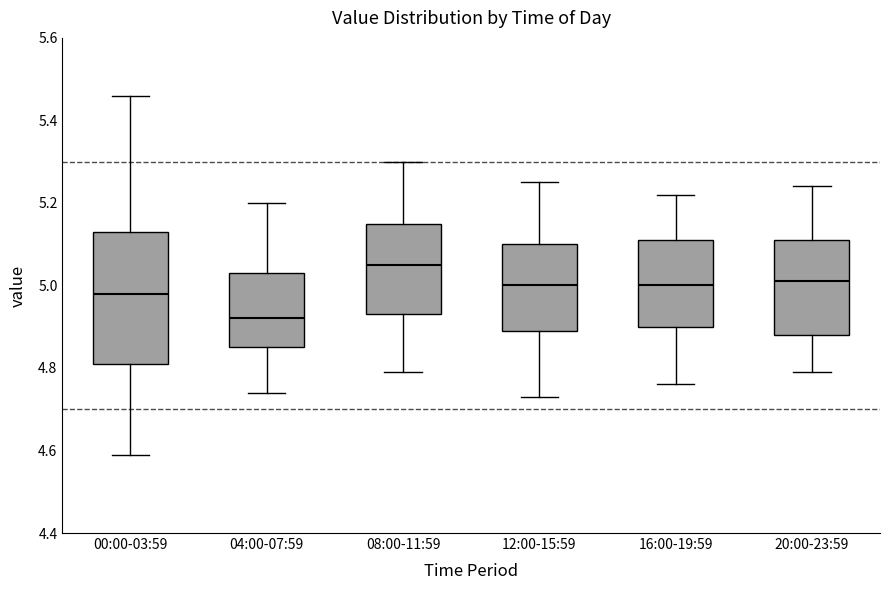

Reading left to right, transcribe this box plot: for each box, give where its median line is, the range the box spans, and where its two whiskers end, as read against the y-axis. The values are not printed on the chart, so give them approximately, as read against the axis.

00:00-03:59: median 4.98, box 4.82 to 5.14, whiskers 4.60 to 5.46
04:00-07:59: median 4.92, box 4.86 to 5.04, whiskers 4.74 to 5.20
08:00-11:59: median 5.06, box 4.94 to 5.16, whiskers 4.80 to 5.30
12:00-15:59: median 5.00, box 4.90 to 5.10, whiskers 4.74 to 5.26
16:00-19:59: median 5.00, box 4.90 to 5.12, whiskers 4.76 to 5.22
20:00-23:59: median 5.02, box 4.88 to 5.12, whiskers 4.80 to 5.24